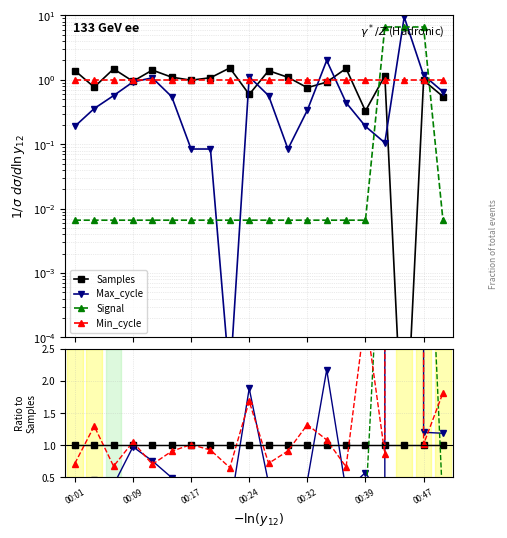

How many categories are shown in the chart?

20